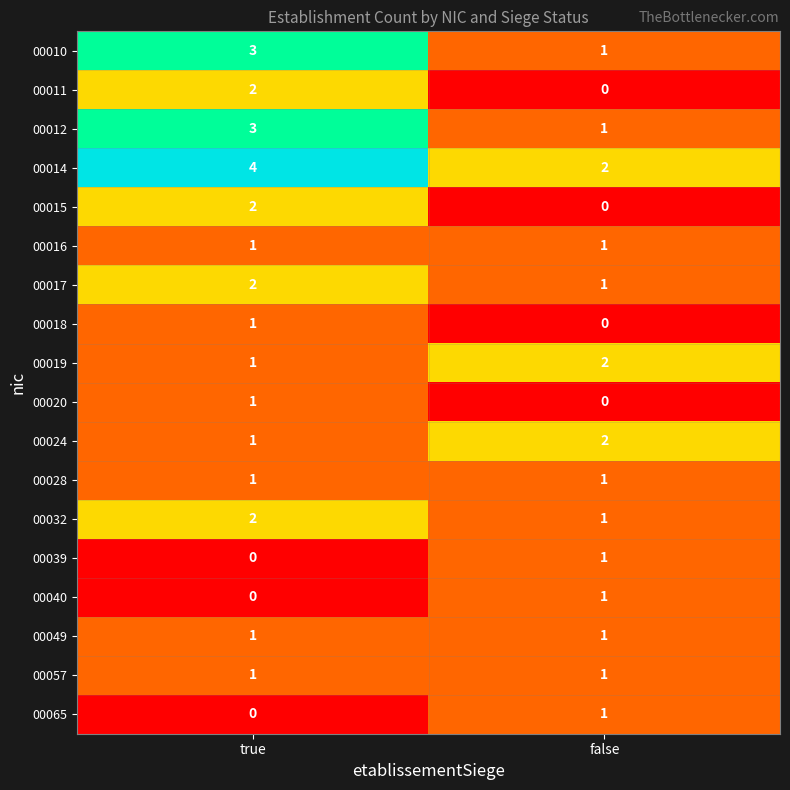

What is the difference between the highest and lowest values at false?

2